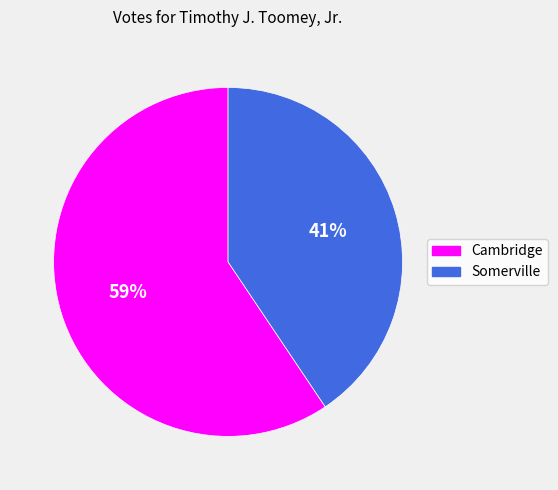

To the nearest percent, what is the combined percentage of Somerville and Cambridge?

100%